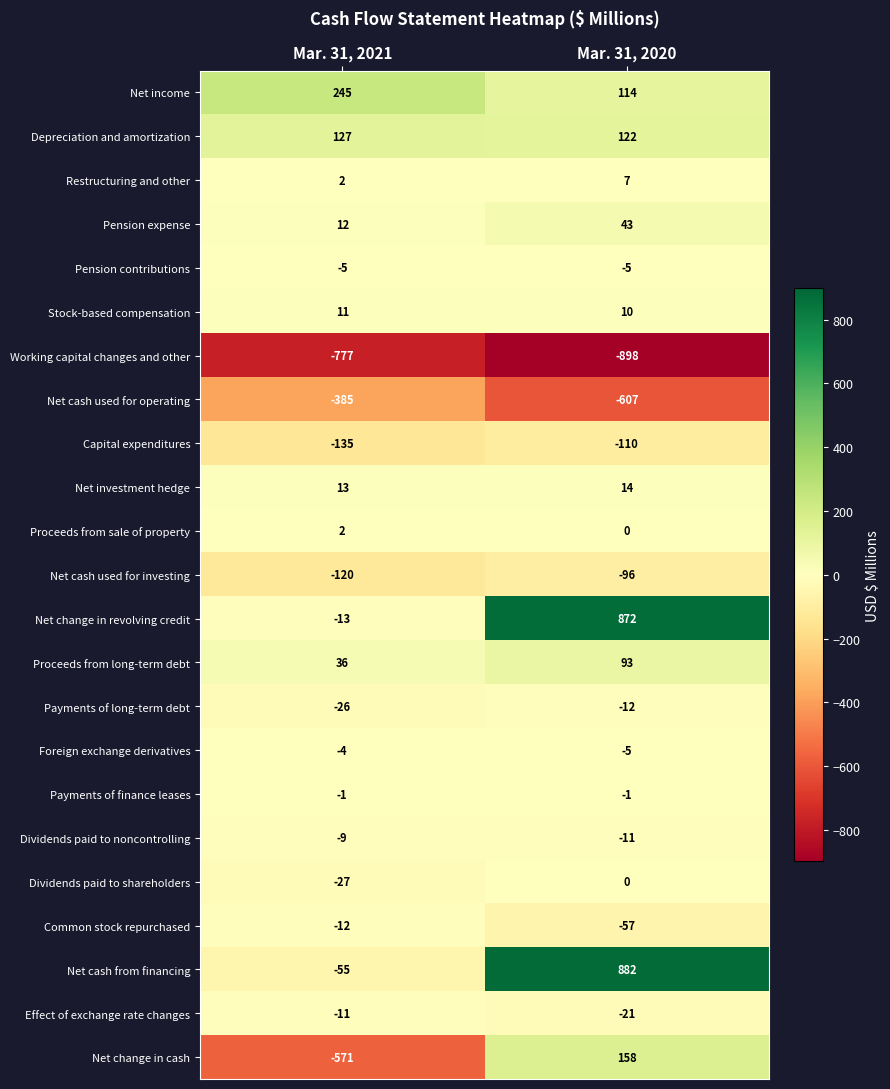

At which category does the chart reach its minimum across all series?

Mar. 31, 2020